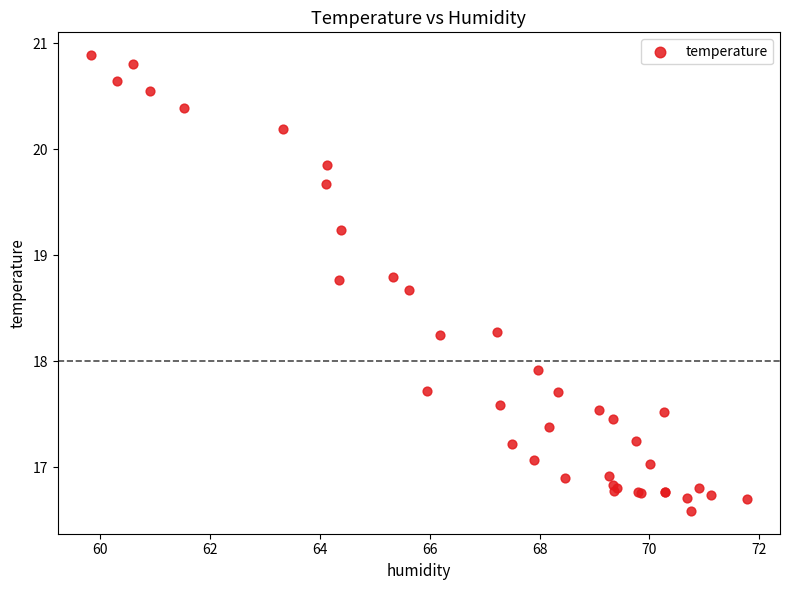

What Y value in the scatter plot is closest to 18?

17.9